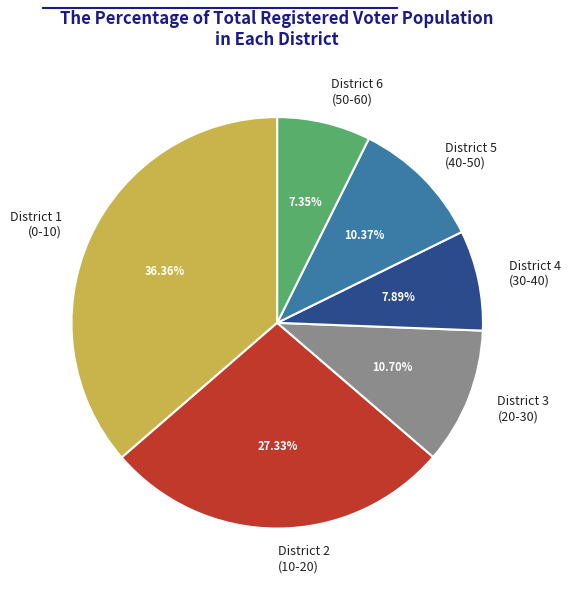

What is the smallest slice in the pie chart?

District 6 (50-60)